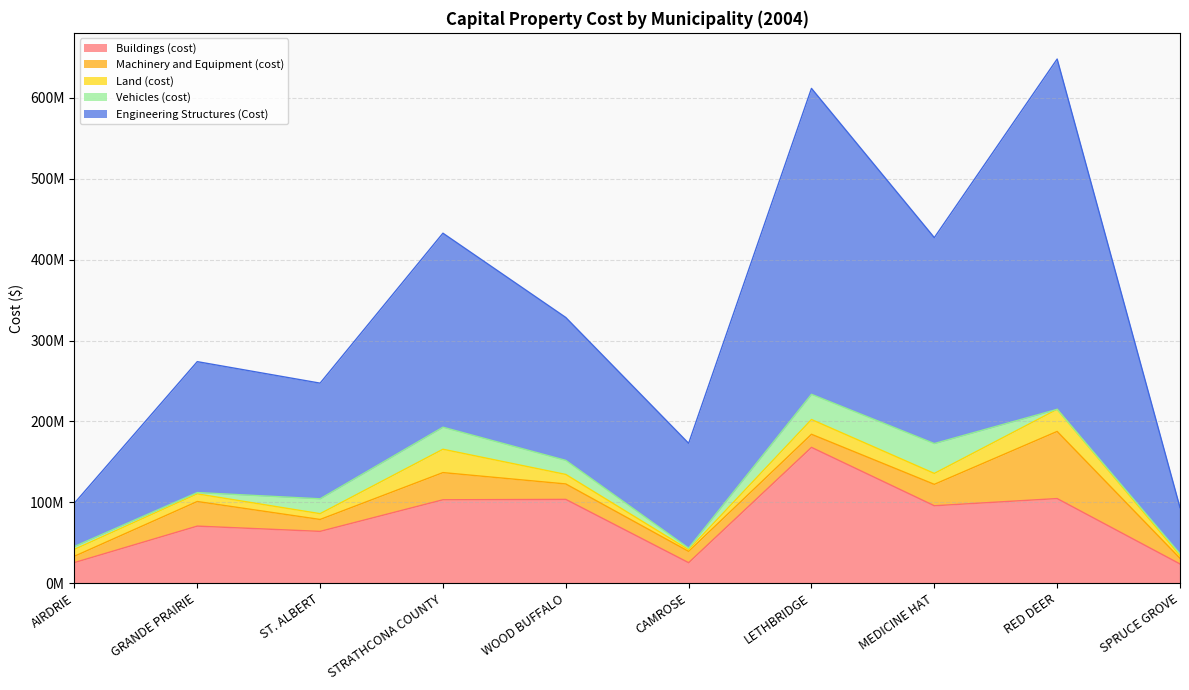

At which category is the sum across all series the highest?

RED DEER